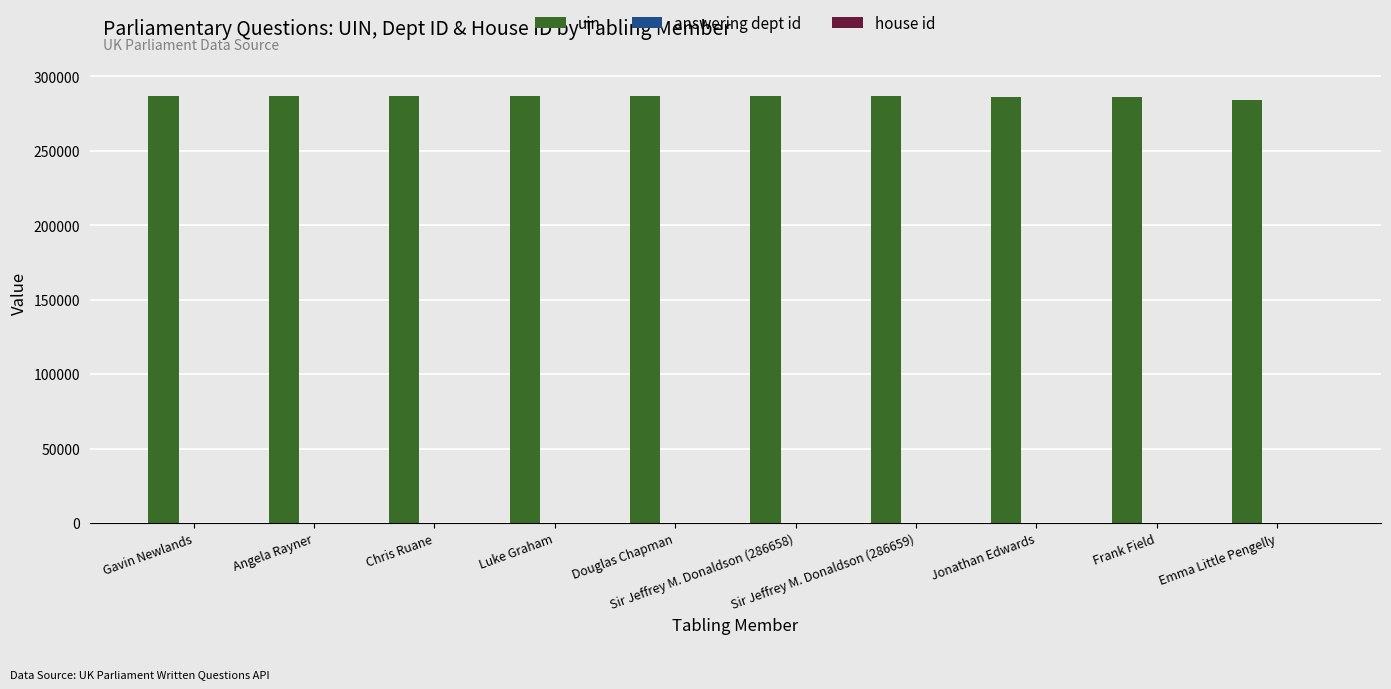

Which series has the largest total across all categories?

uin